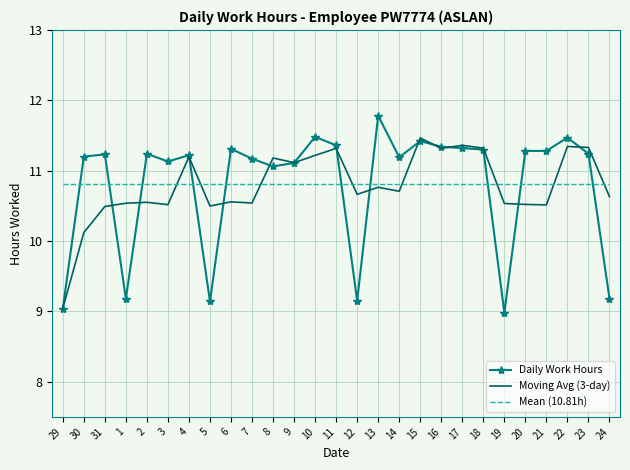

What is the maximum value shown in the chart?

11.8